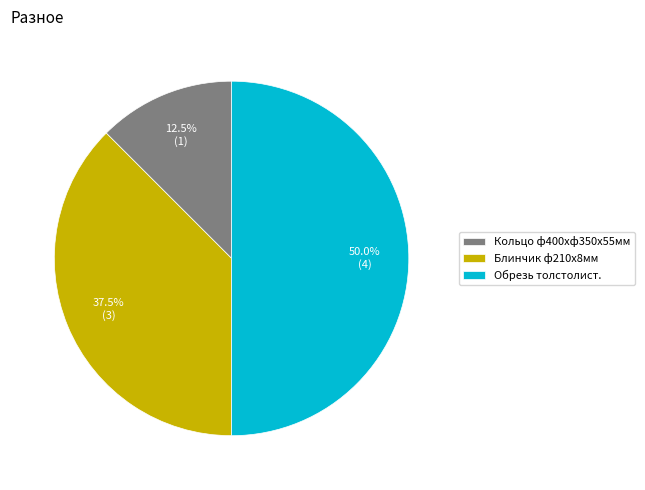

Count the number of slices in the pie.

3